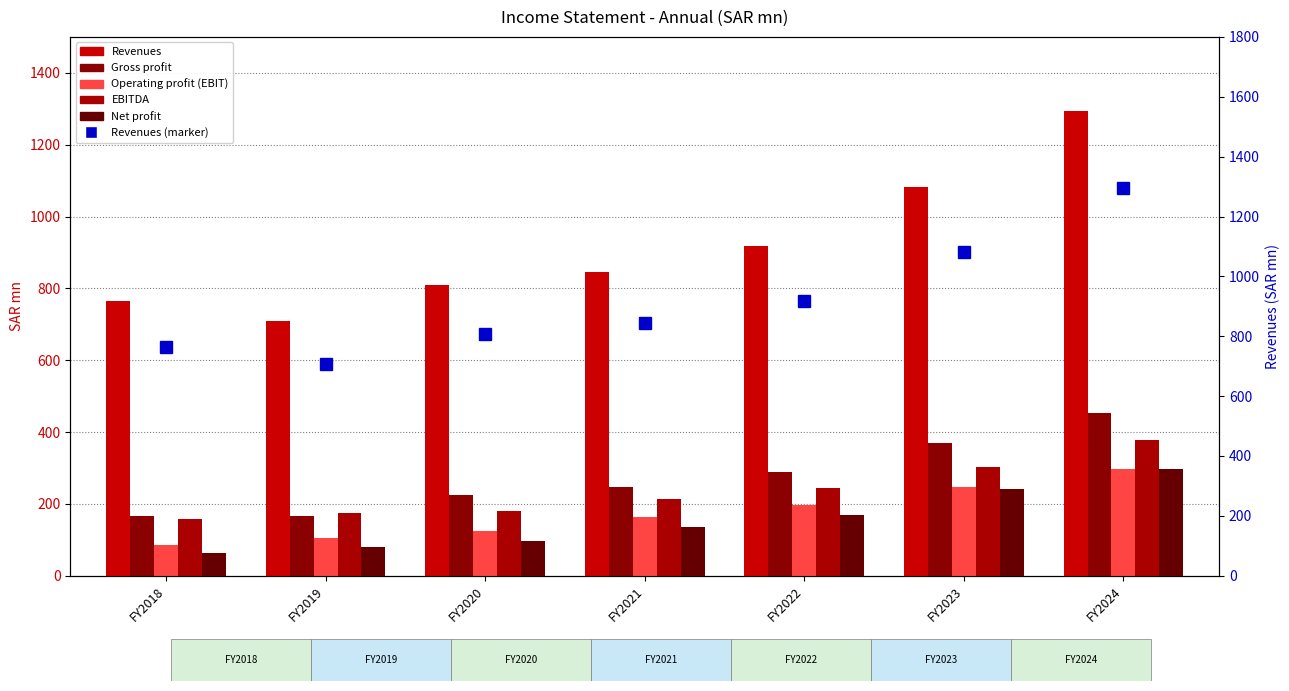

How many groups of bars are there?

7